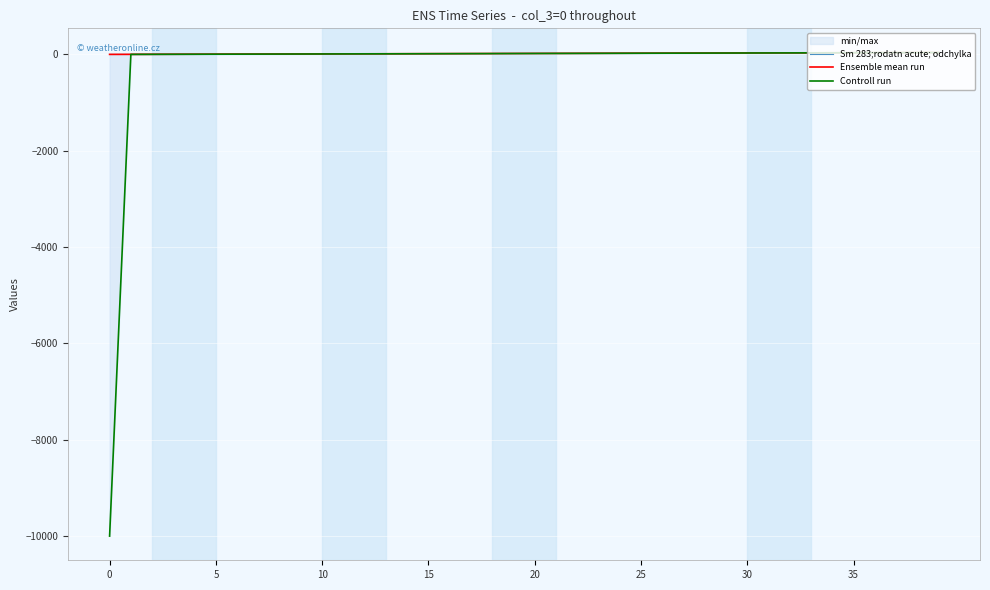

What is the difference between the Controll run values at 13 and 14?

1.0